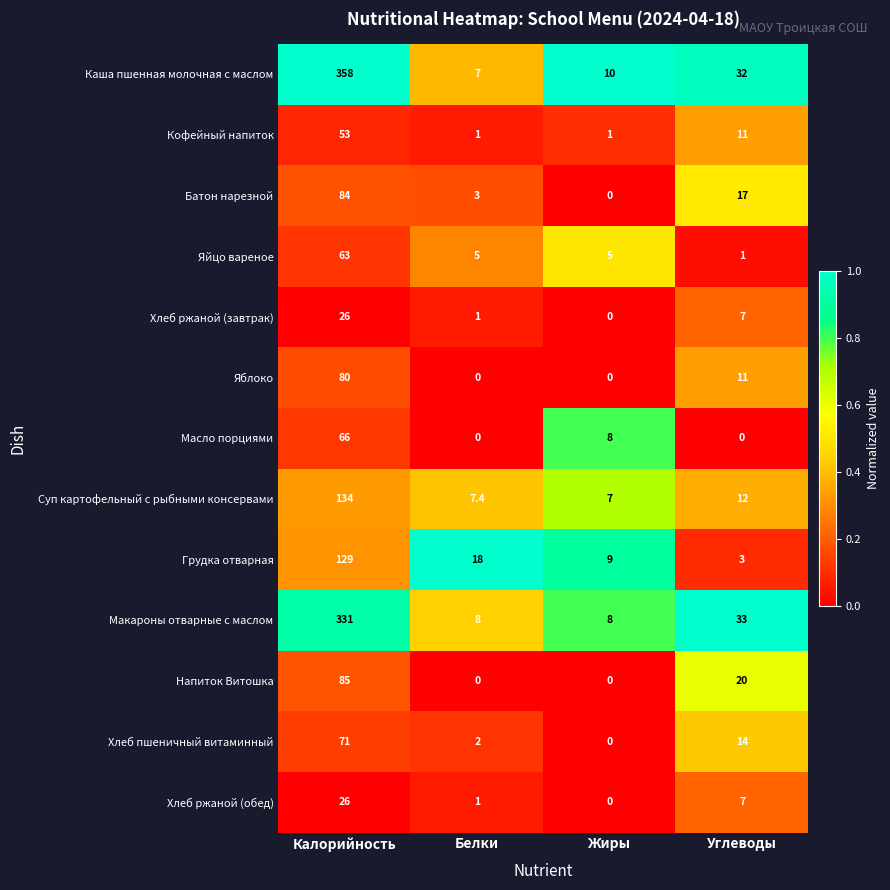

At which label is Хлеб пшеничный витаминный closest to 35?

Углеводы